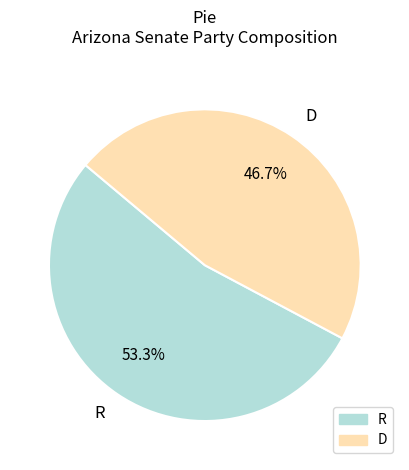

True or false: D accounts for 53% of the total.

False